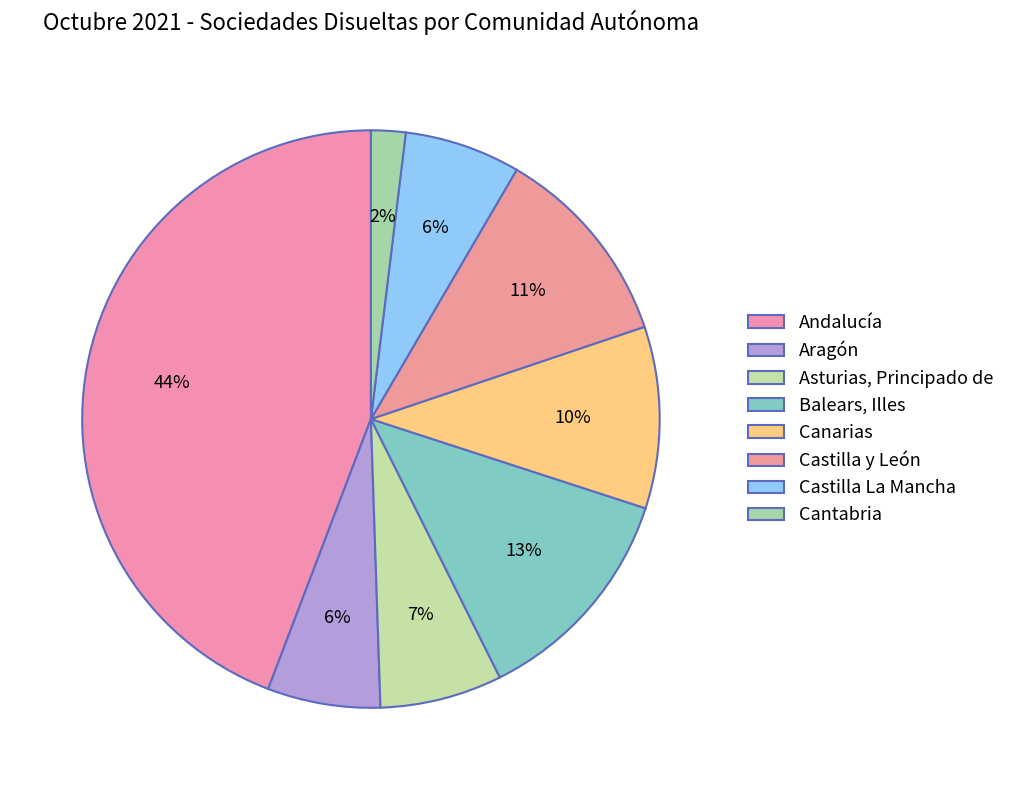

True or false: Andalucía accounts for 44% of the total.

True